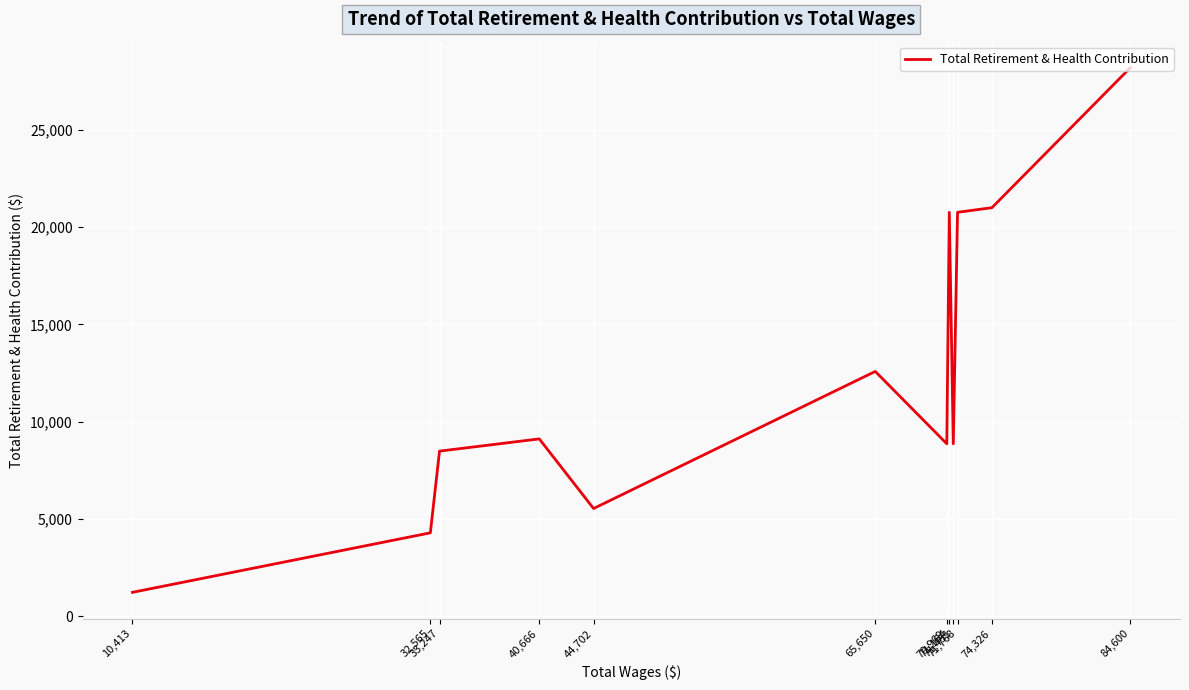

Approximately how many times larger is the value at 44,702 compared to 71,768?

0.3